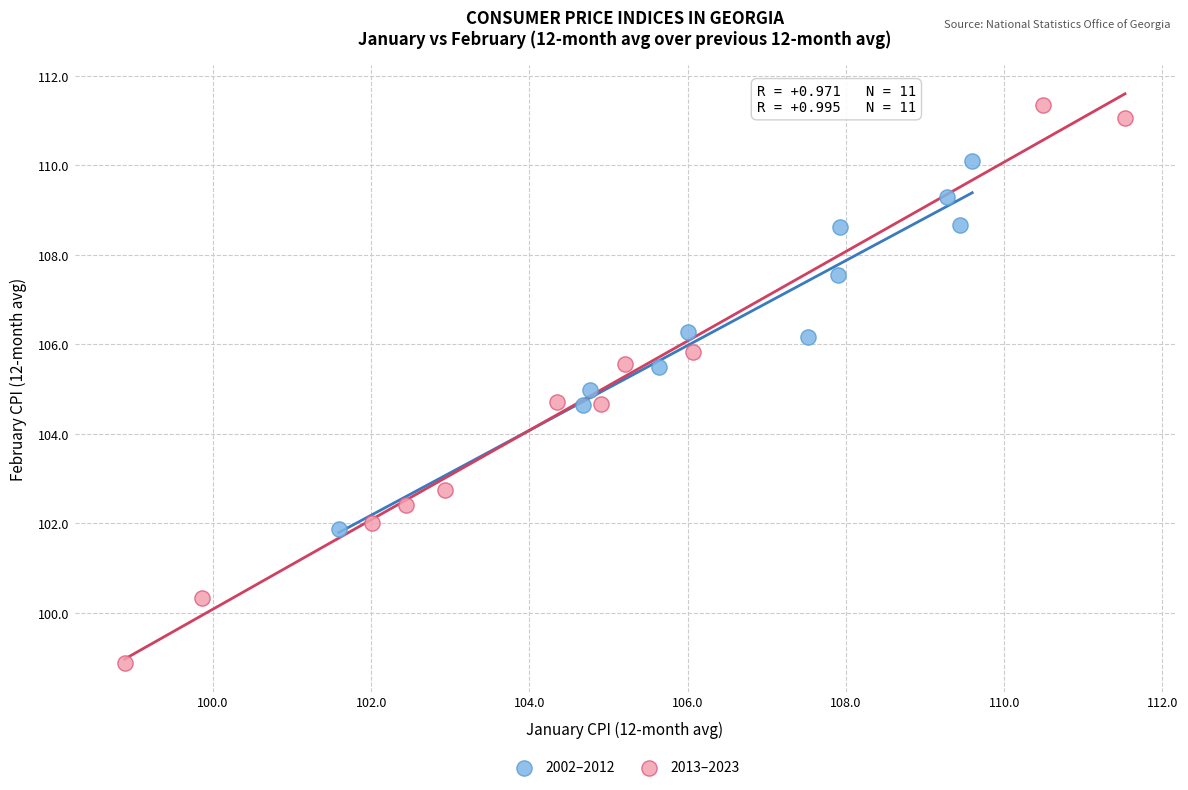

Which series contains the lowest Y value?

2013–2023